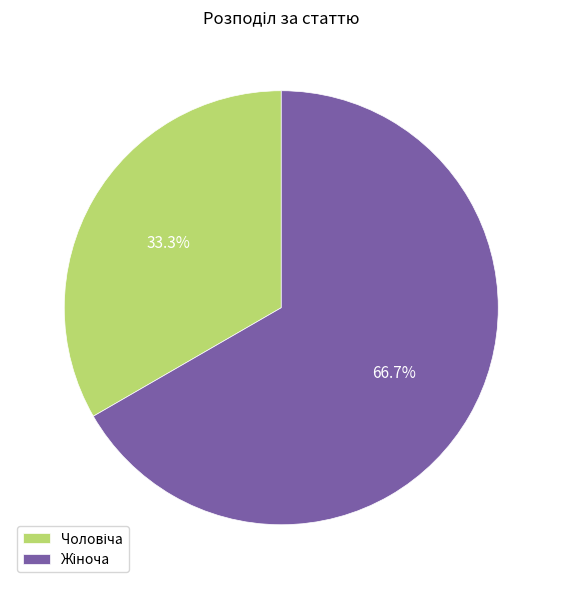

Is there a majority slice in this chart?

Yes